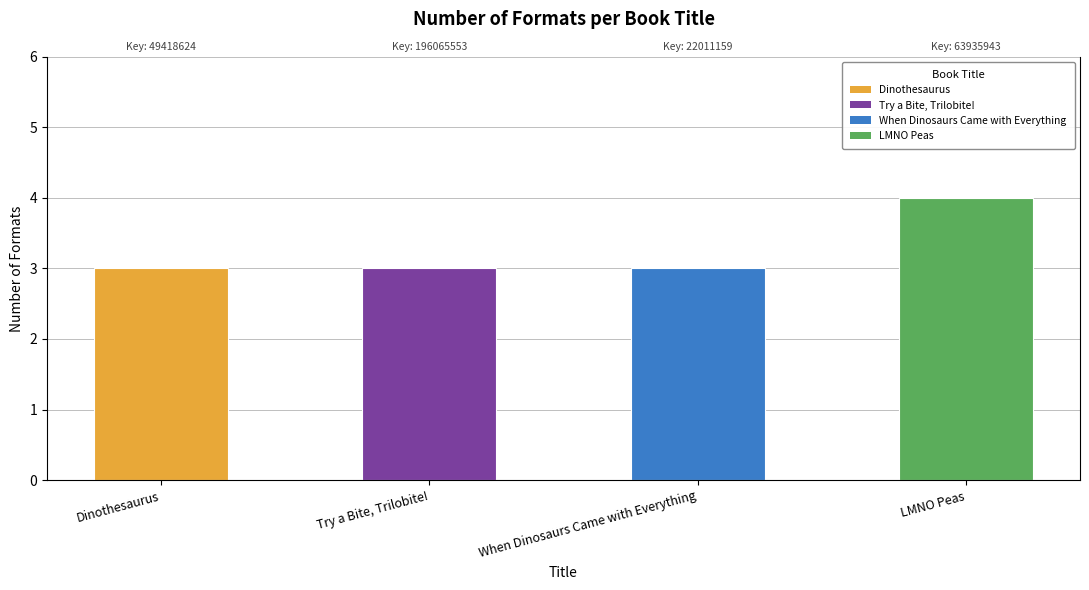

Approximately how many times larger is the value at Try a Bite, Trilobite! compared to LMNO Peas?

0.8